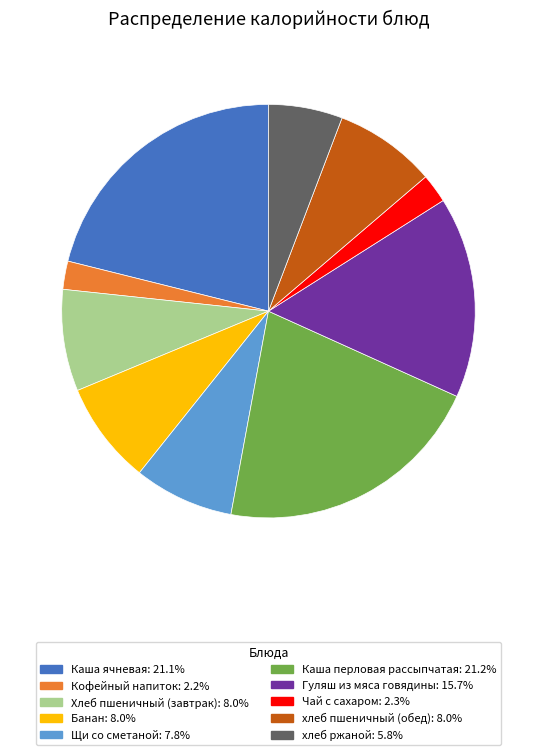

Is there a majority slice in this chart?

No